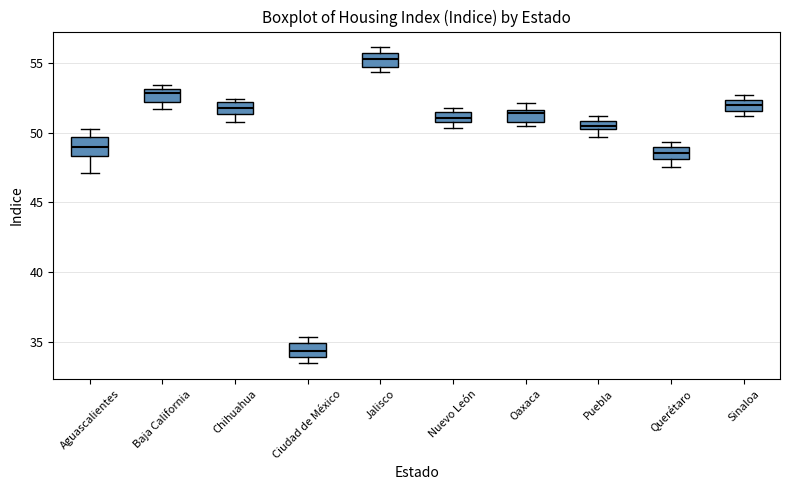

Where is the lower edge of the box for Jalisco on the y-axis? The values are not printed on the chart, so give them approximately, as read against the axis.

54.5